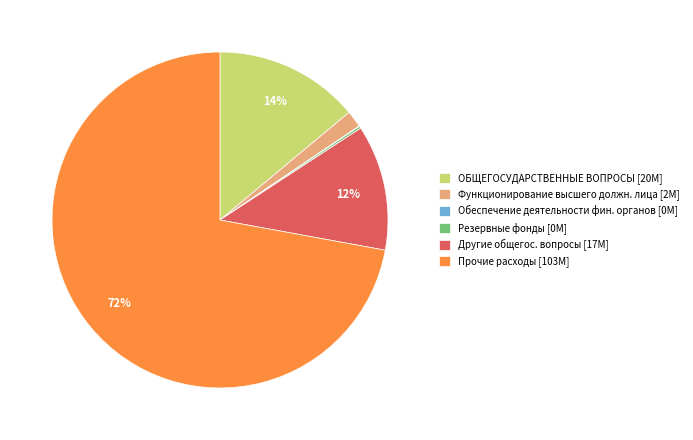

Is it true that Функционирование высшего должн. лица [2M] is 2% of the pie?

True